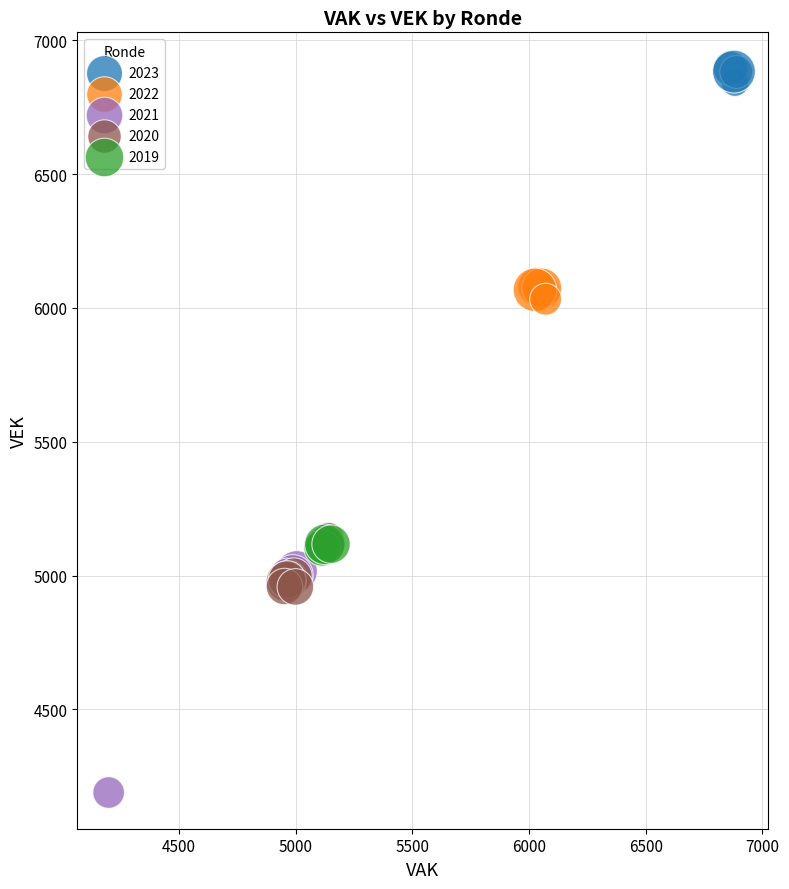

Which series has the largest Y range (max minus min)?

2021